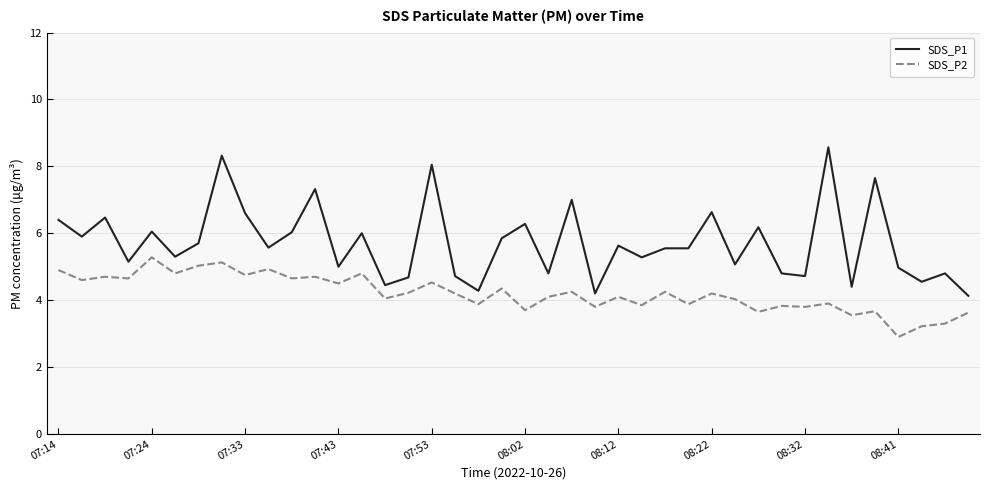

What is the difference between the maximum and minimum values in the SDS_P1 series?

4.4